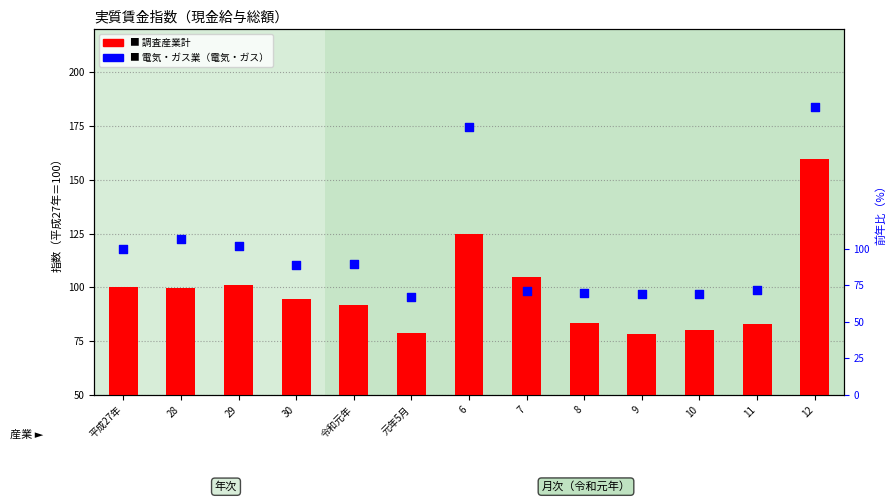

Which series reaches the minimum Y coordinate?

電気・ガス業